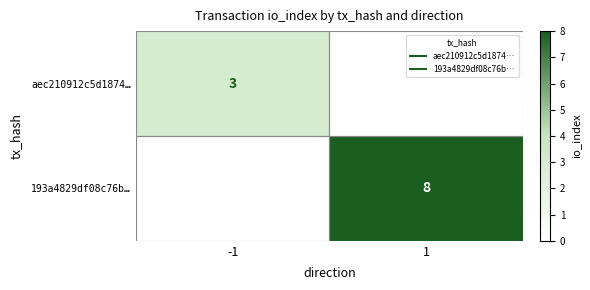

The aec210912c5d1874… series shows 0 at 1. True or false?

True